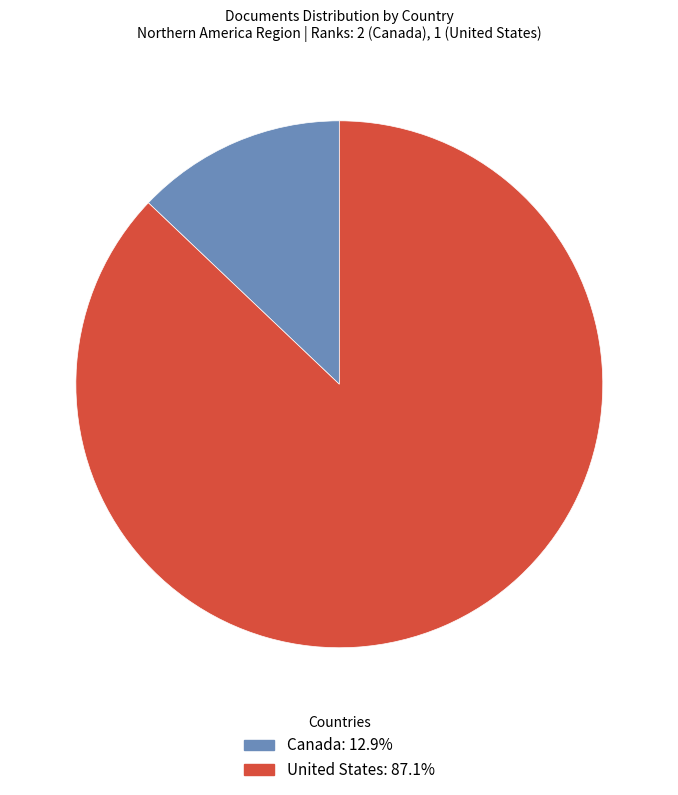

True or false: United States accounts for 87% of the total.

True